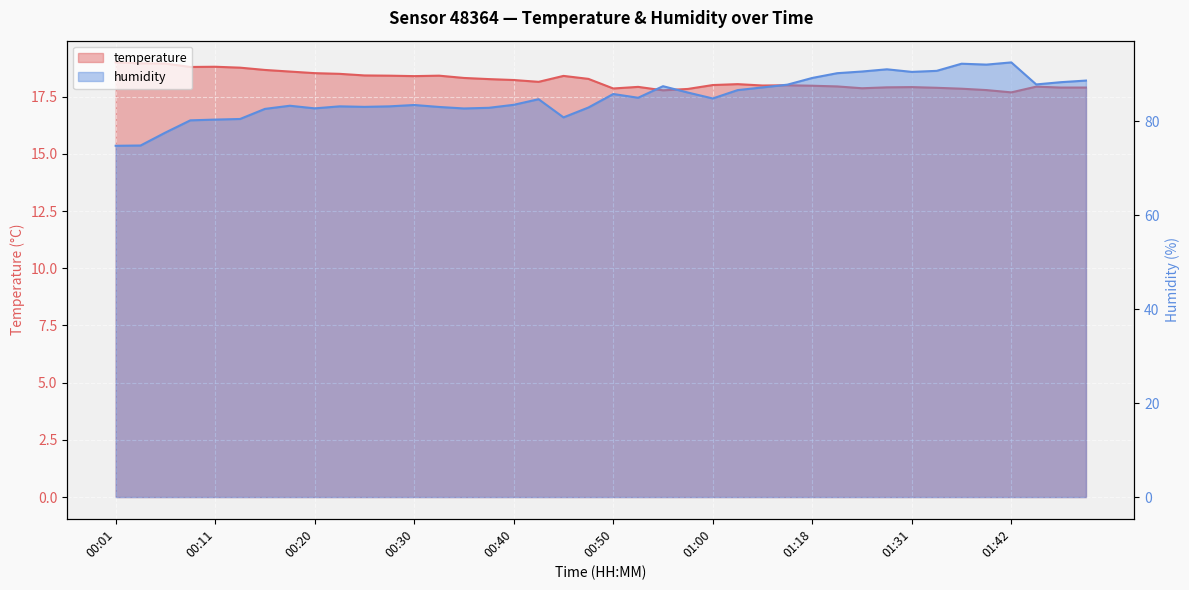

What is the sum of all temperature values?

729.0